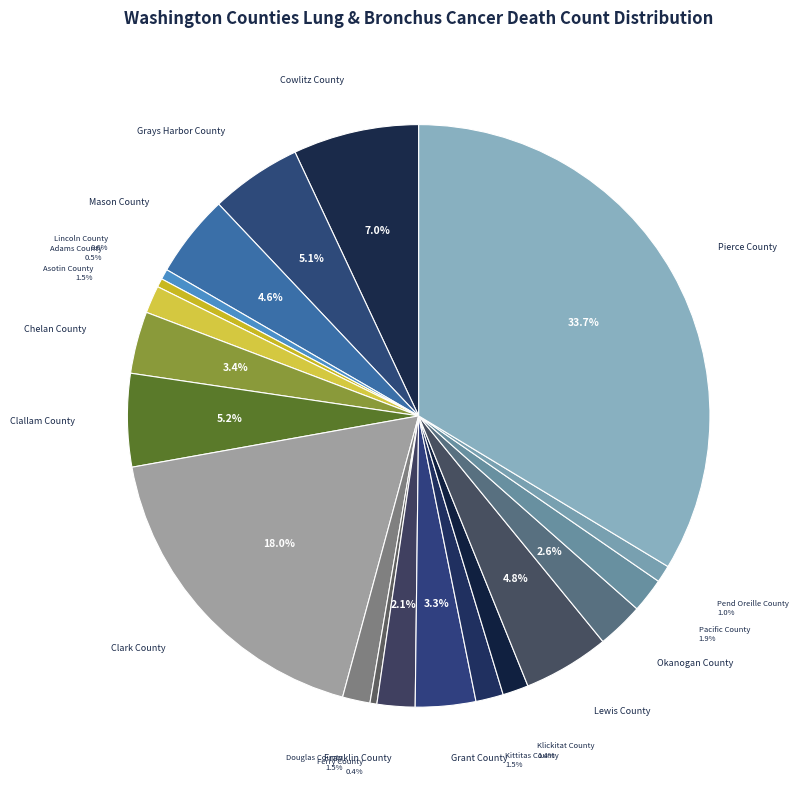

How many segments does this pie chart have?

20